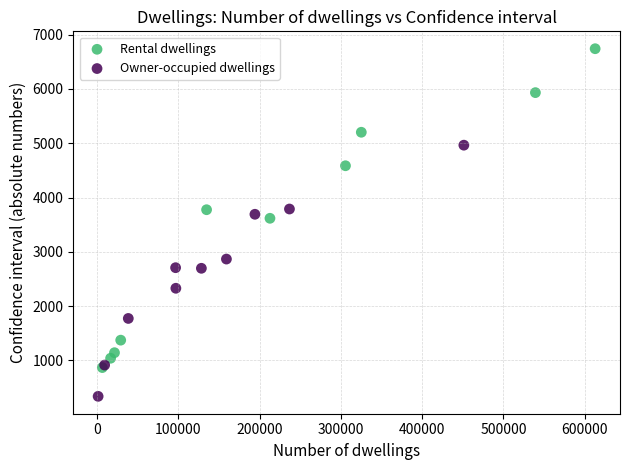

Which series has the widest spread of Y values?

Rental dwellings